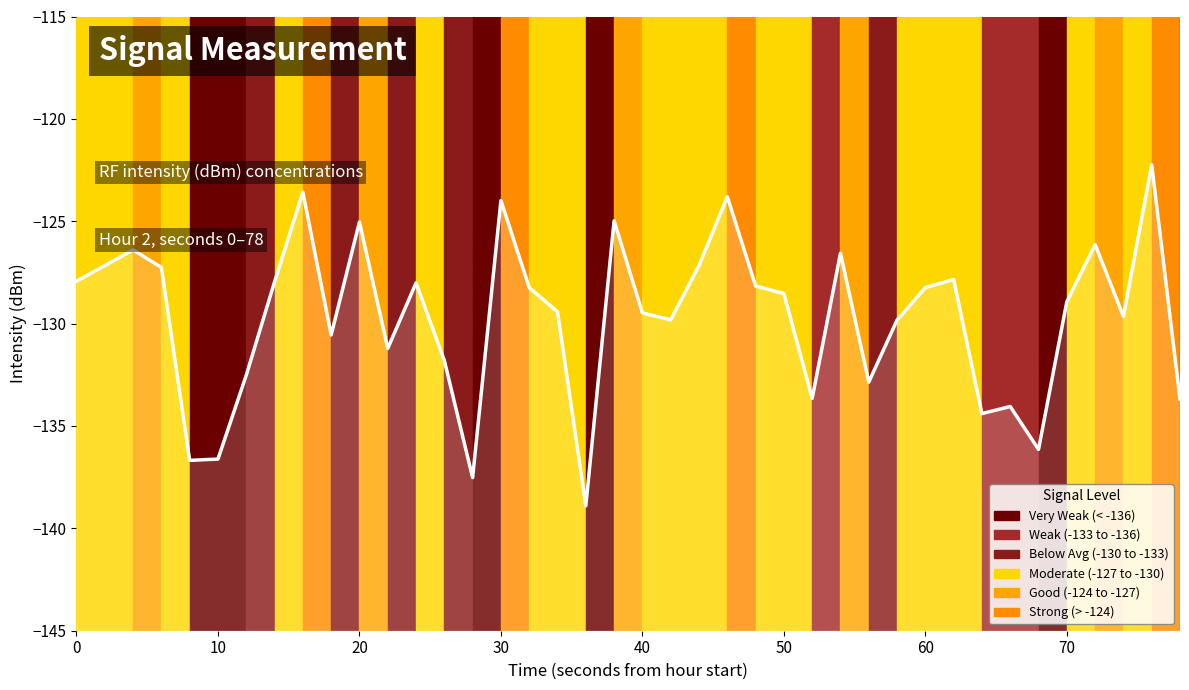

How many categories are shown in the chart?

40